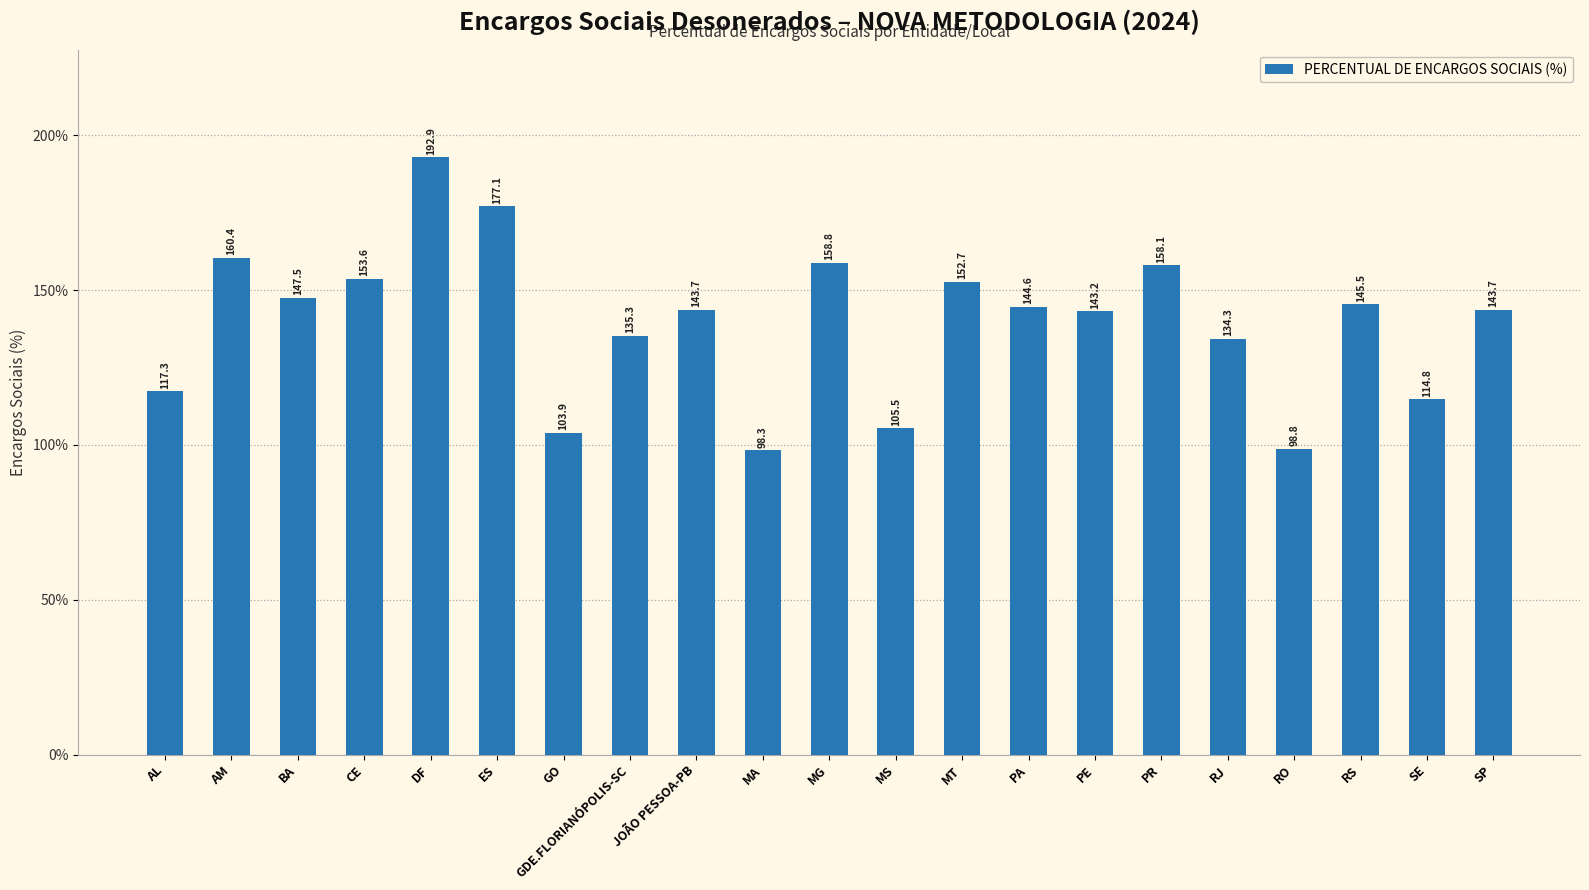

What is the difference between the second highest and minimum values?

78.8